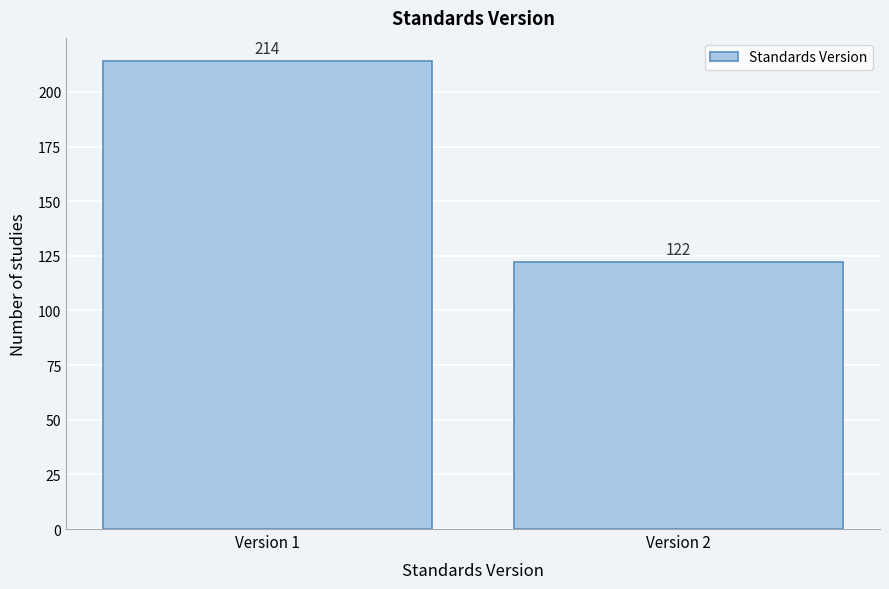

Reading left to right, what are all the values shown in this chart?

Version 1=214	Version 2=122